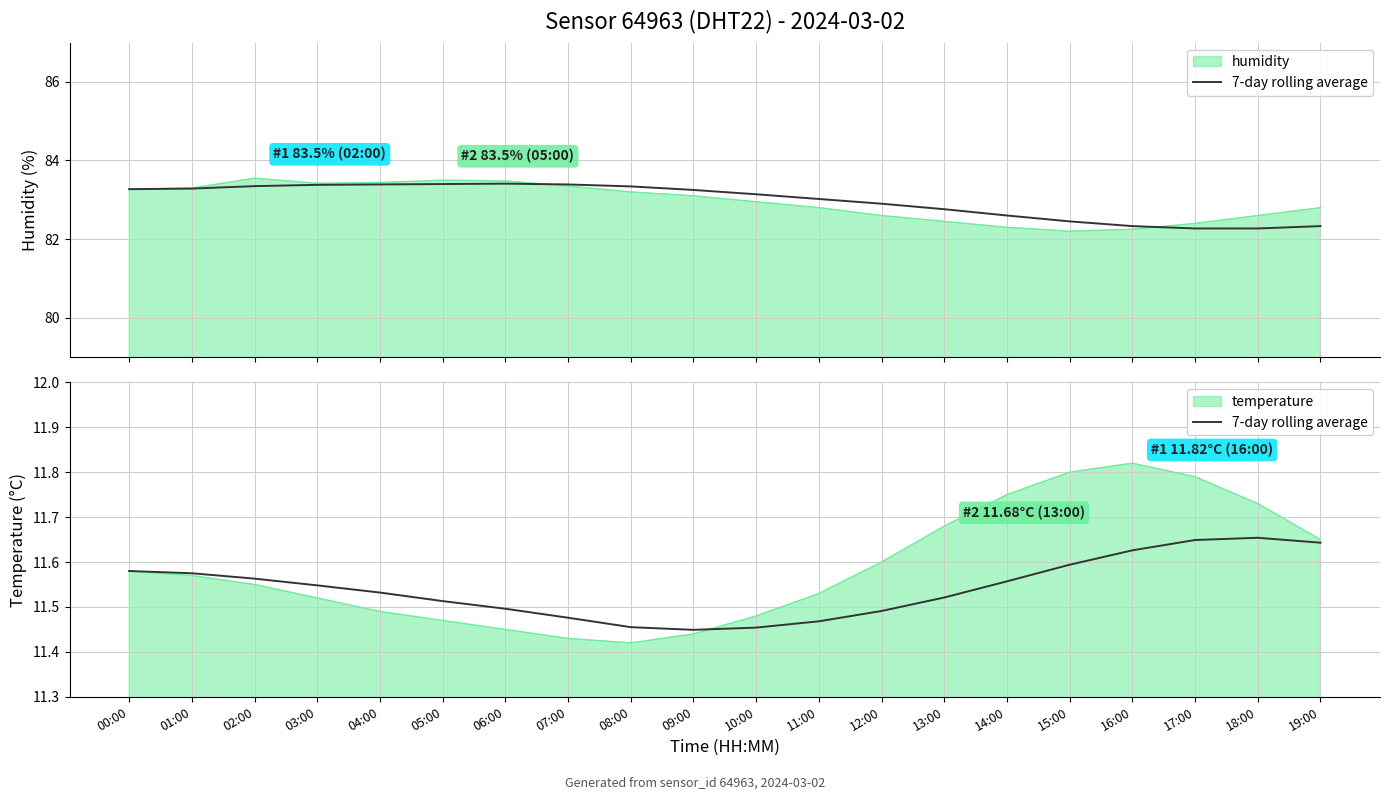

What is the value of the 4th point from the left?

11.5